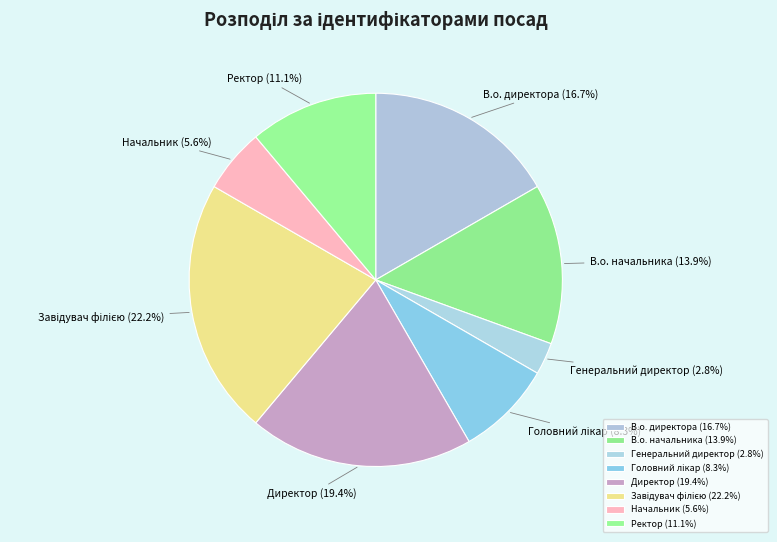

Combined, do Начальник and Ректор account for over 50%?

No